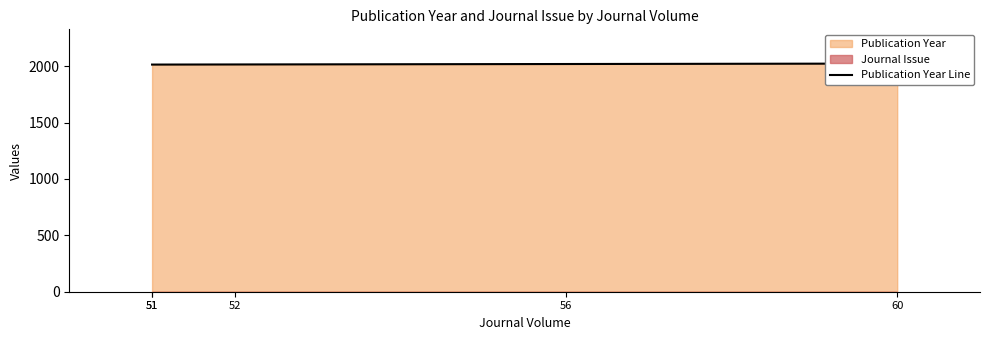

What is the value of the 5th point from the left?

2024